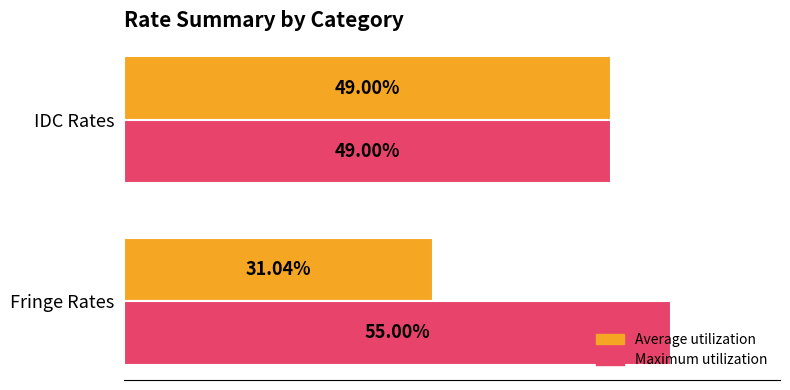

What is the greatest value displayed?

0.6